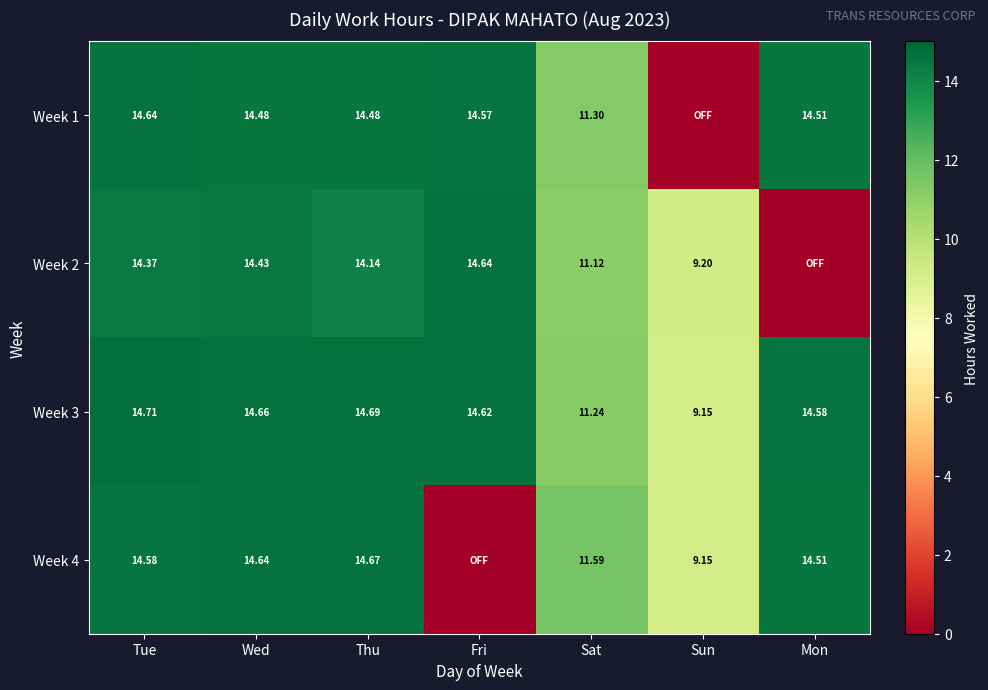

Is the value of Week 3 at Thu greater than the value of Week 4 at Sun?

Yes